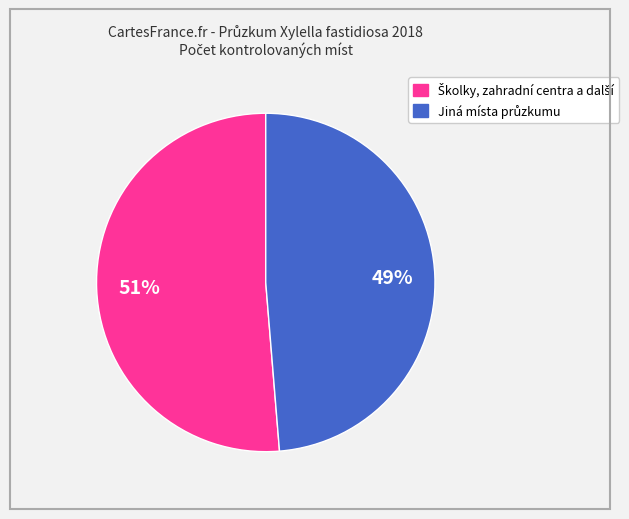

To the nearest percent, what is the average slice percentage?

50%